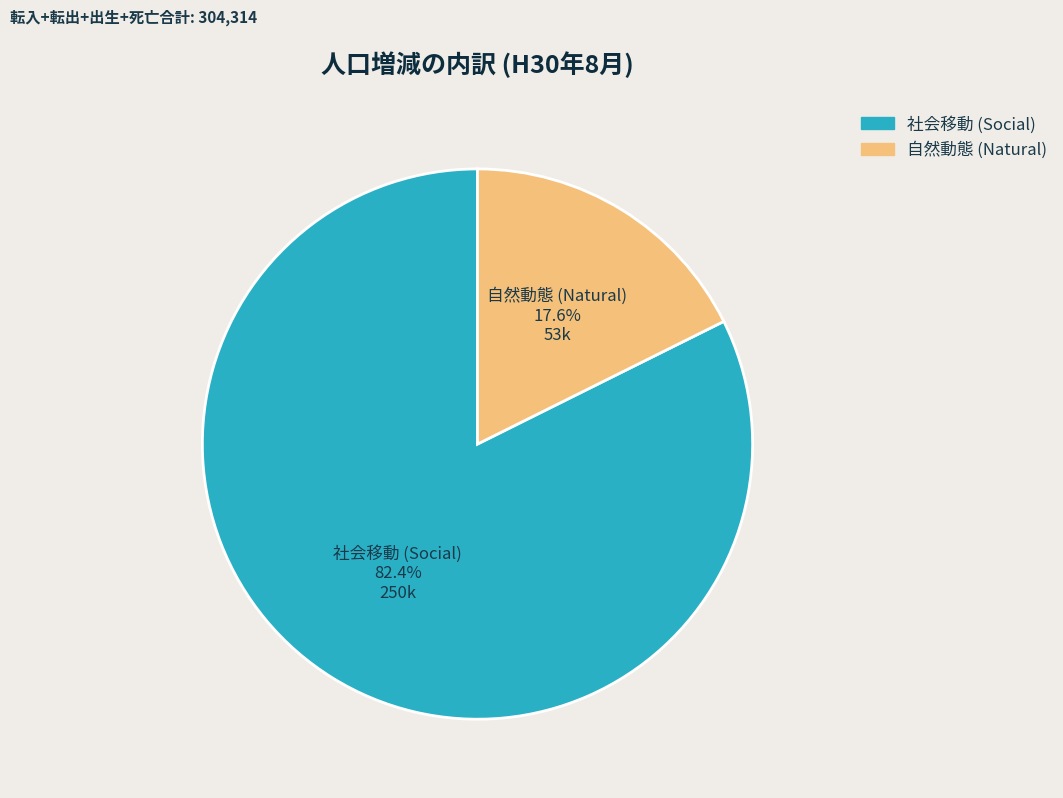

How many segments does this pie chart have?

2